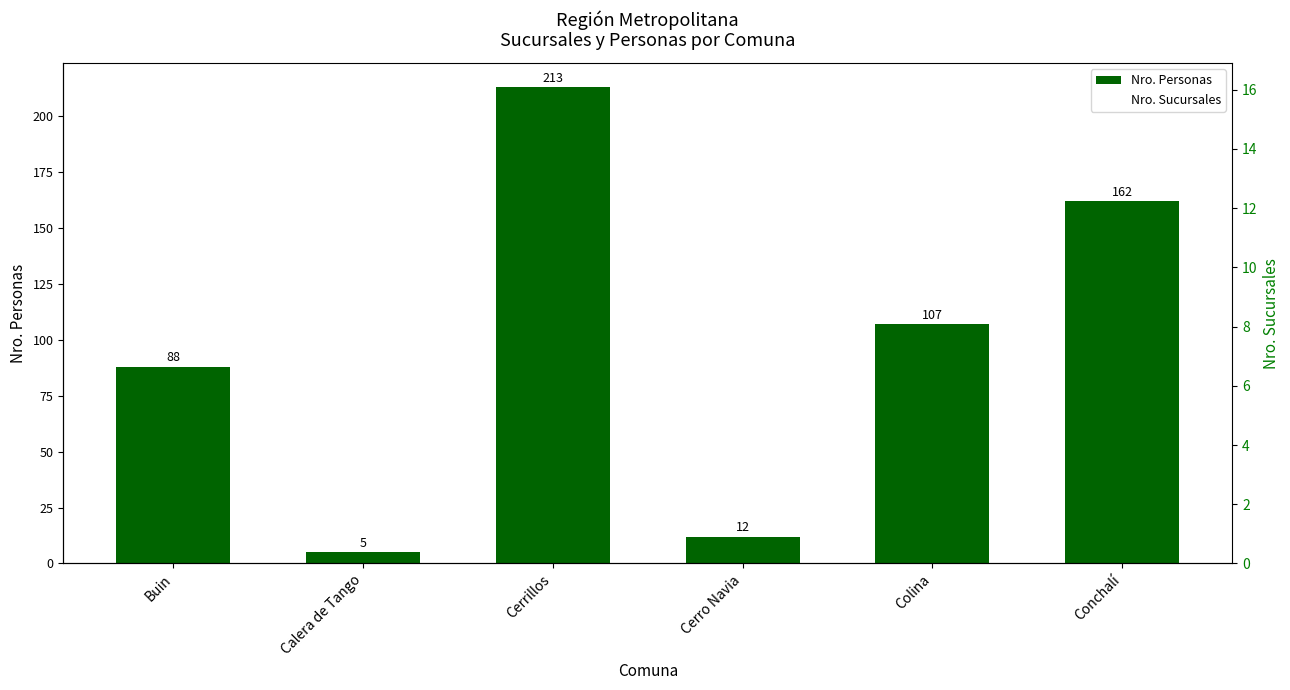

At which label is Nro. Sucursales closest to 7?

Buin